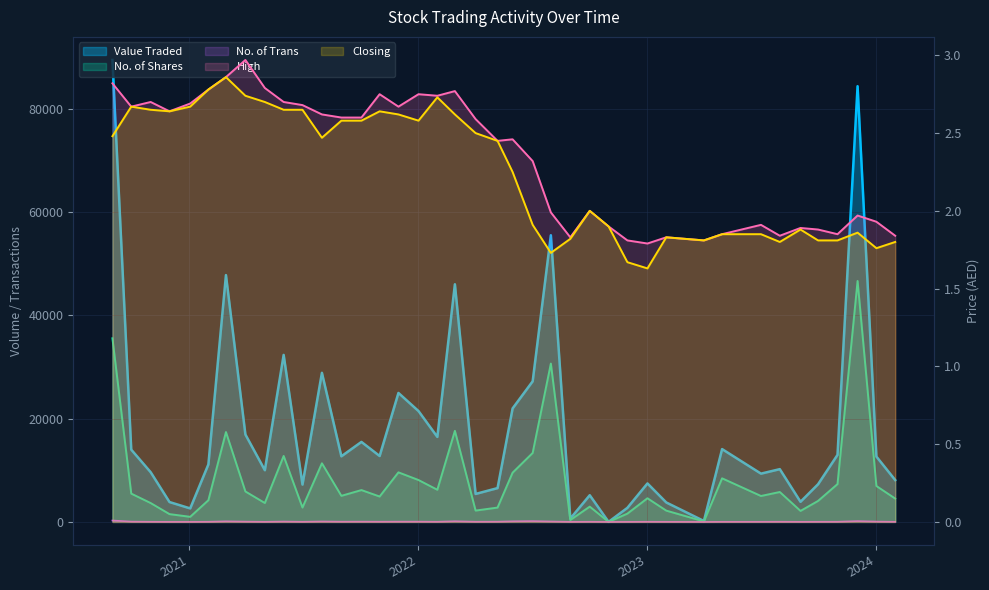

Reading right to left, list all the values displayed in this chart.

Value Traded: 8100.0	12651.0	84337.0	12977.0	7293.0	3897.0	10216.0	9347.0	14096.0	181.0	3765.0	7452.0	2725.0	10.0	5168.0	649.0	55488.0	27217.0	21967.0	6547.0	5415.0	45998.0	16453.0	21456.0	24963.0	12761.0	15486.0	12702.0	28858.0	7229.0	32326.0	10008.0	16924.0	47773.0	11134.0	2615.0	3848.0	9620.0	13992.0	89409.0
No. of Shares: 4516.0	6953.0	46633.0	7325.0	4062.0	2130.0	5792.0	5019.0	8439.0	100.0	2185.0	4579.0	1607.0	5.0	2960.0	366.0	30651.0	13349.0	9533.0	2776.0	2196.0	17631.0	6224.0	8107.0	9594.0	4915.0	6165.0	5049.0	11347.0	2783.0	12764.0	3660.0	5893.0	17393.0	4199.0	987.0	1511.0	3650.0	5479.0	35543.0
High: 1.8	1.9	2.0	1.9	1.9	1.9	1.8	1.9	1.9	1.8	1.8	1.8	1.8	1.9	2.0	1.8	2.0	2.3	2.5	2.5	2.6	2.8	2.7	2.8	2.7	2.8	2.6	2.6	2.6	2.7	2.7	2.8	3.0	2.9	2.8	2.7	2.6	2.7	2.7	2.8
Closing: 1.8	1.8	1.9	1.8	1.8	1.9	1.8	1.9	1.9	1.8	1.8	1.6	1.7	1.9	2.0	1.8	1.7	1.9	2.2	2.5	2.5	2.6	2.7	2.6	2.6	2.6	2.6	2.6	2.5	2.6	2.6	2.7	2.7	2.9	2.8	2.7	2.6	2.6	2.7	2.5
No. of Trans: 21.0	61.0	155.0	31.0	26.0	18.0	35.0	25.0	23.0	1.0	21.0	30.0	14.0	1.0	29.0	11.0	80.0	155.0	116.0	44.0	34.0	126.0	29.0	51.0	50.0	39.0	51.0	43.0	82.0	25.0	70.0	18.0	56.0	109.0	28.0	11.0	13.0	27.0	57.0	280.0